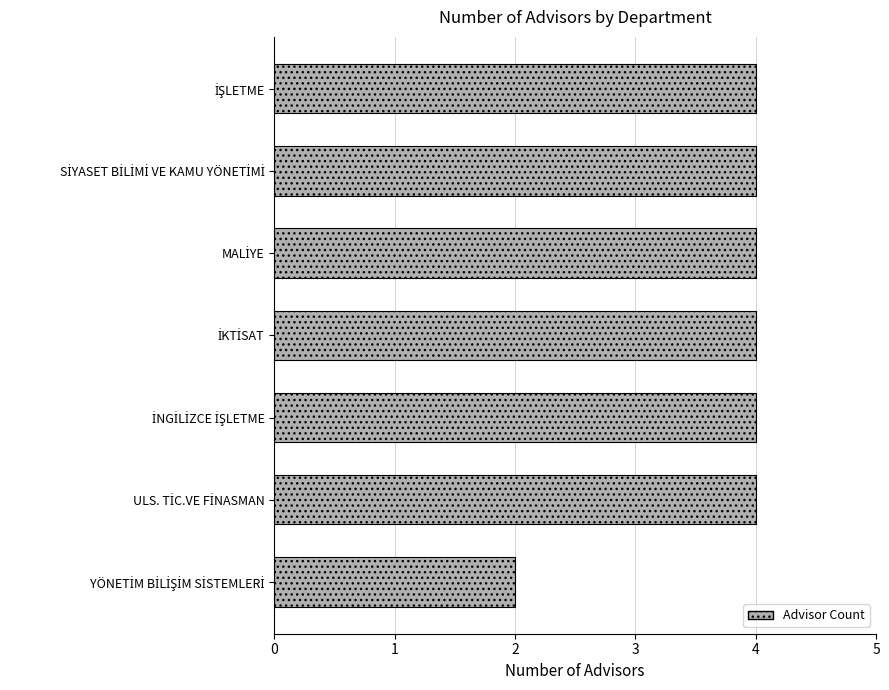

What is the average value?

4